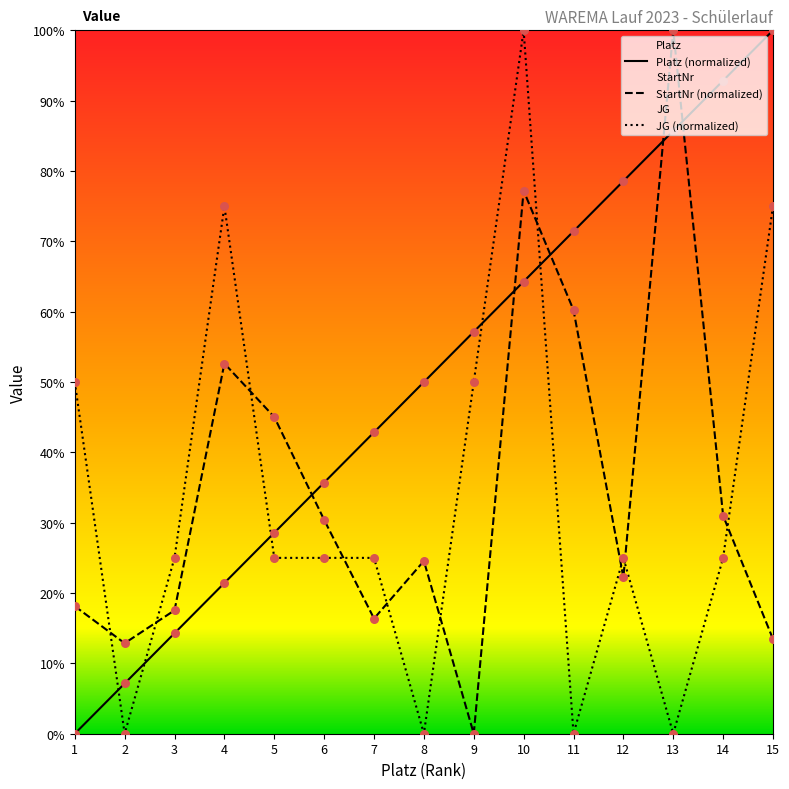

Which series has the largest total across all categories?

Platz (normalized)